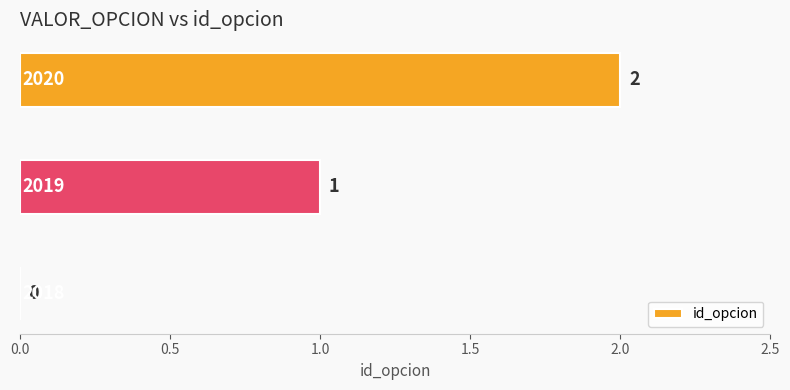

What is the sum of all values?

3